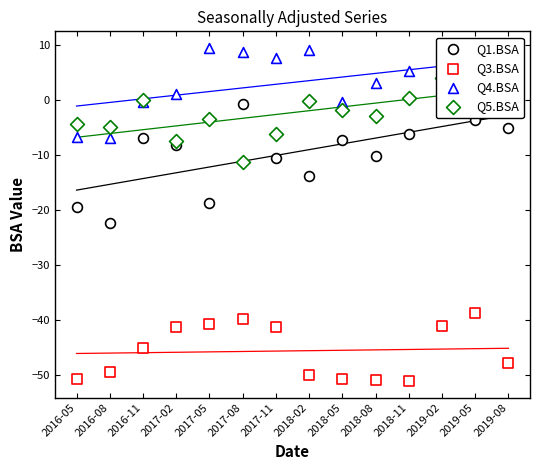

At how many categories does at least one series exceed -46?

14